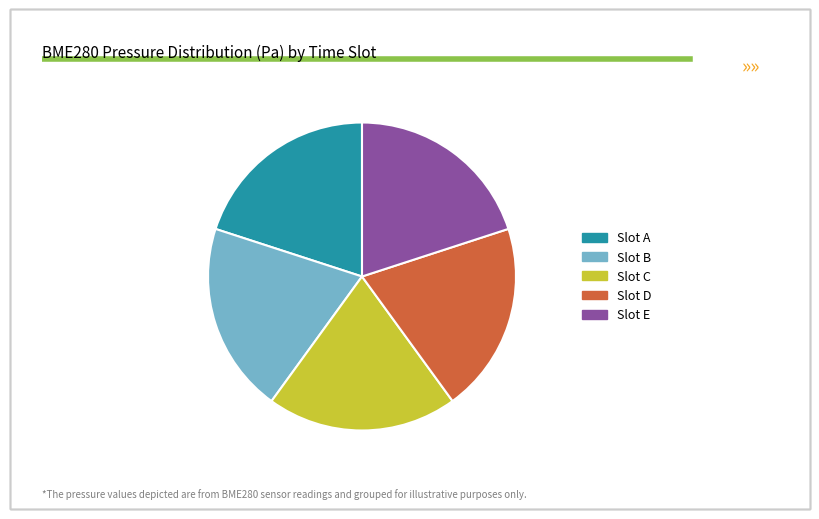

Is there a majority slice in this chart?

No